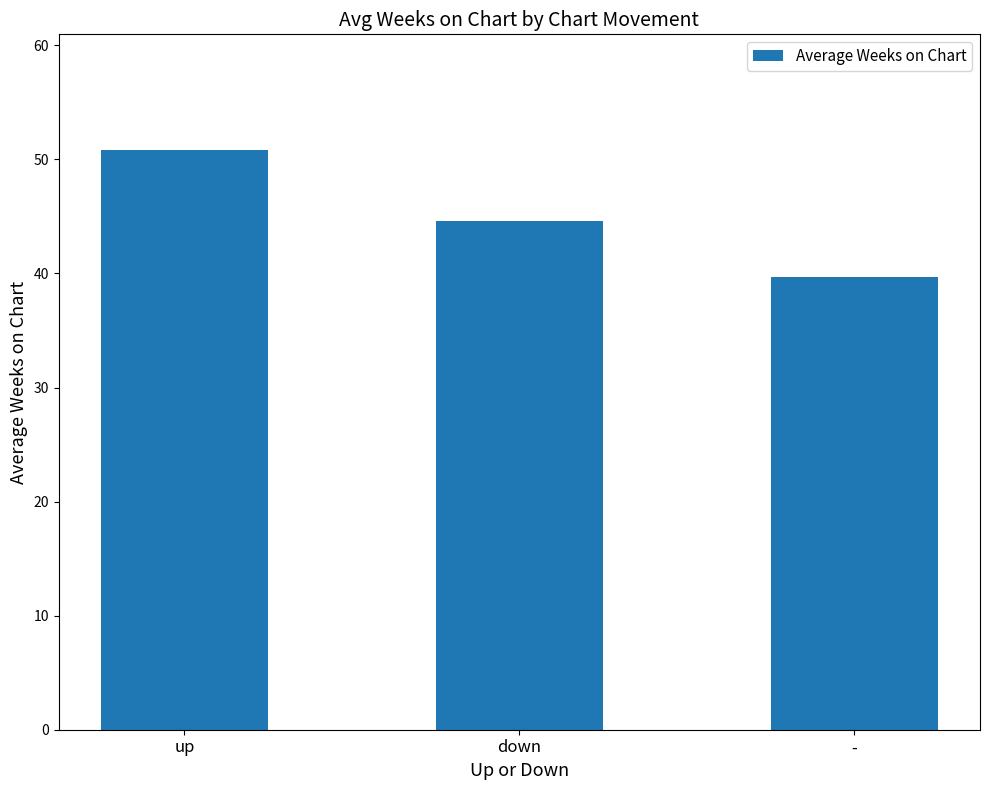

What is the greatest value displayed?

50.8